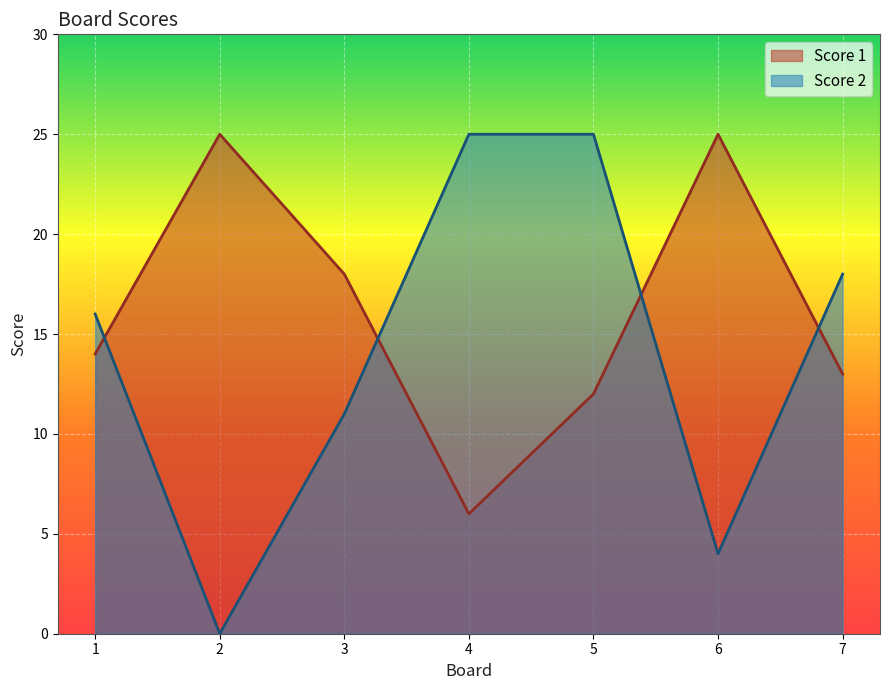

What value does the Score 1 series have at 3?

18